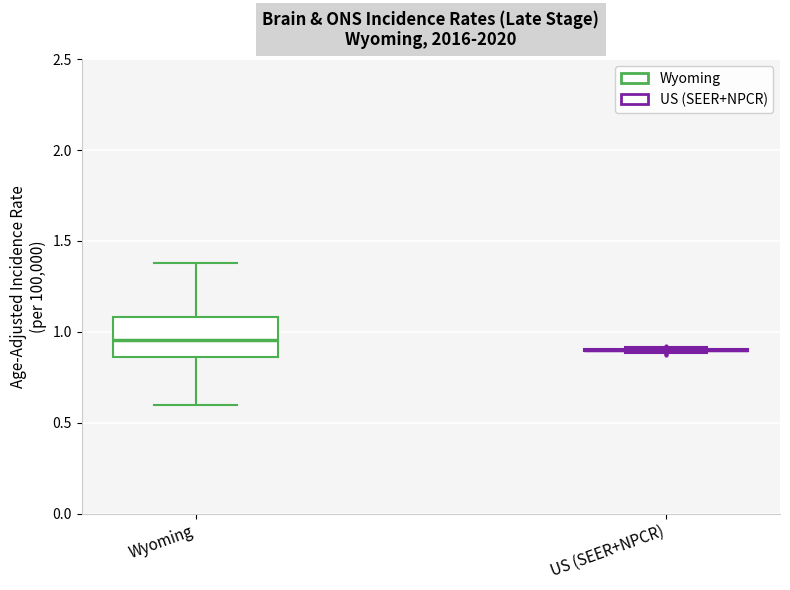

Reading left to right, transcribe this box plot: for each box, give where its median line is, the range the box spans, and where its two whiskers end, as read against the y-axis. The values are not printed on the chart, so give them approximately, as read against the axis.

Wyoming: median 0.95, box 0.85 to 1.10, whiskers 0.60 to 1.40
US (SEER+NPCR): box collapsed to a line at 0.90, whiskers 0.90 to 0.90